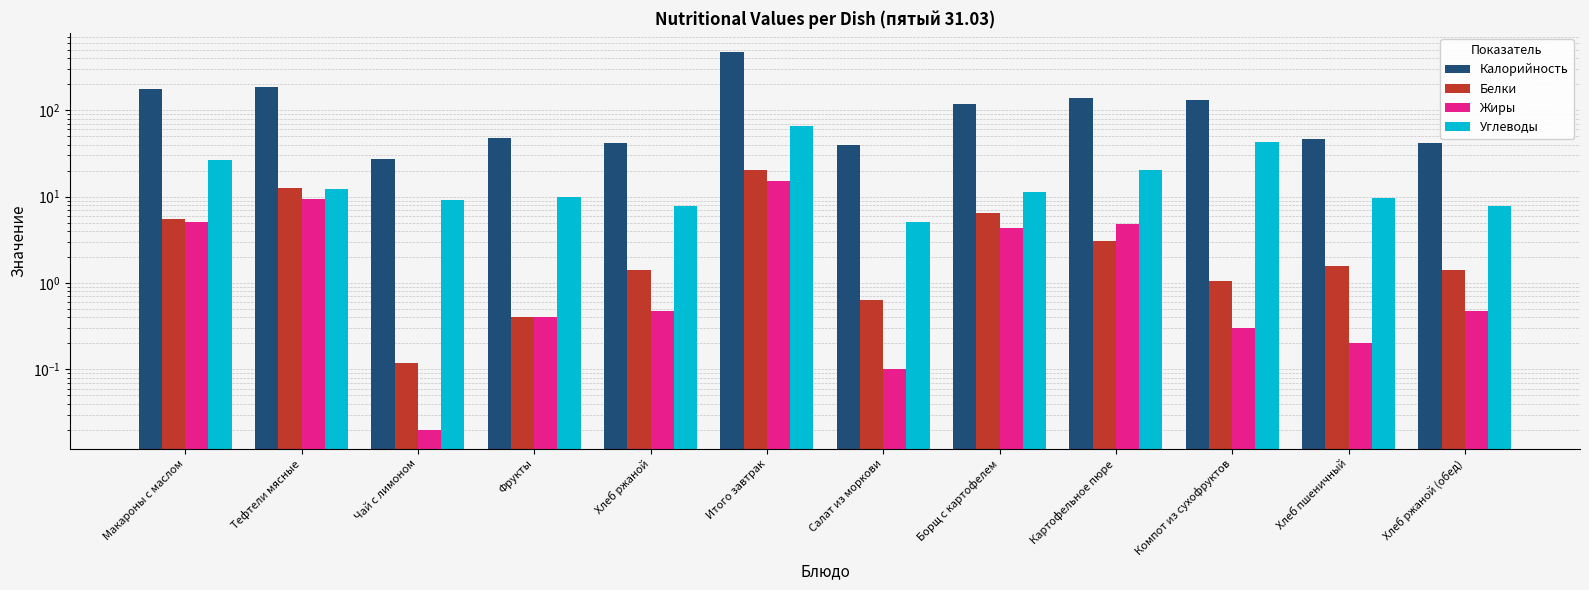

What is the greatest value displayed?

474.3